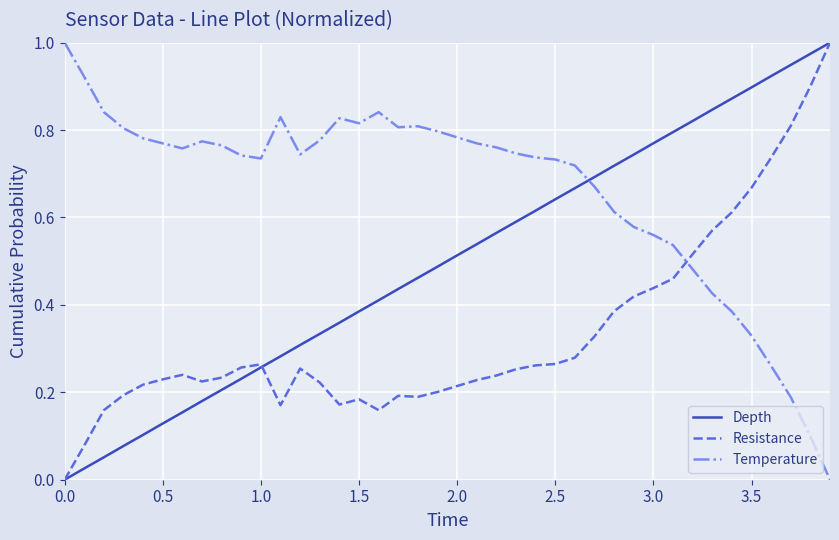

True or false: Temperature and Depth intersect in this chart.

True